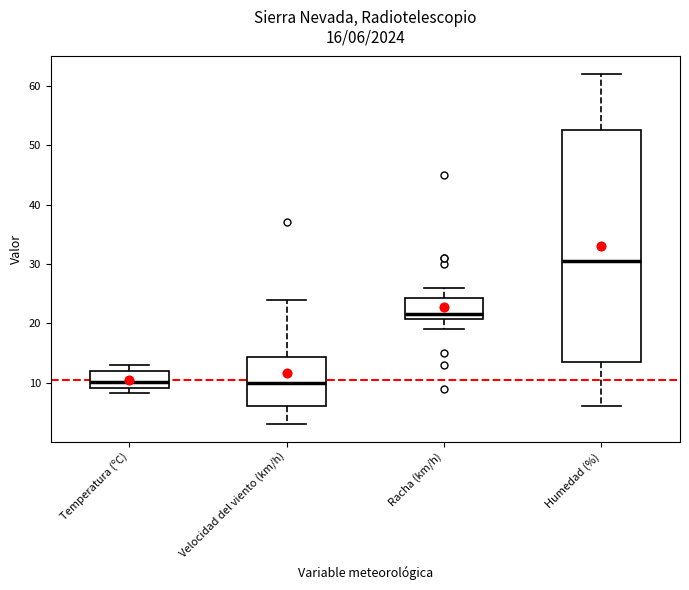

Which box is the tallest, from its lower edge to its upper edge?

Humedad (%)